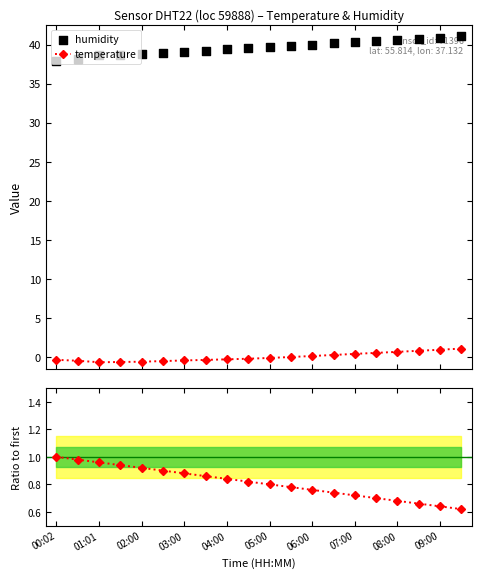

Which series has the largest Y range (max minus min)?

humidity